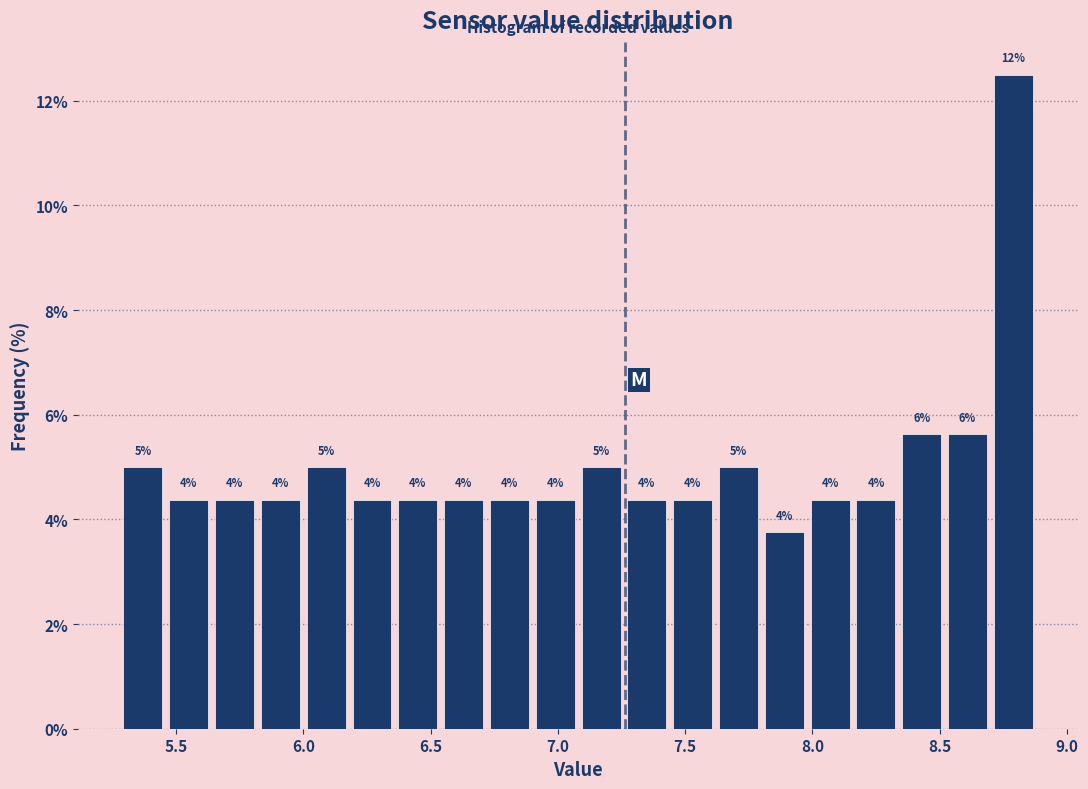

Around what value on the x-axis is the tallest bar? Give the approximate position of its centre, as read against the axis.

8.80